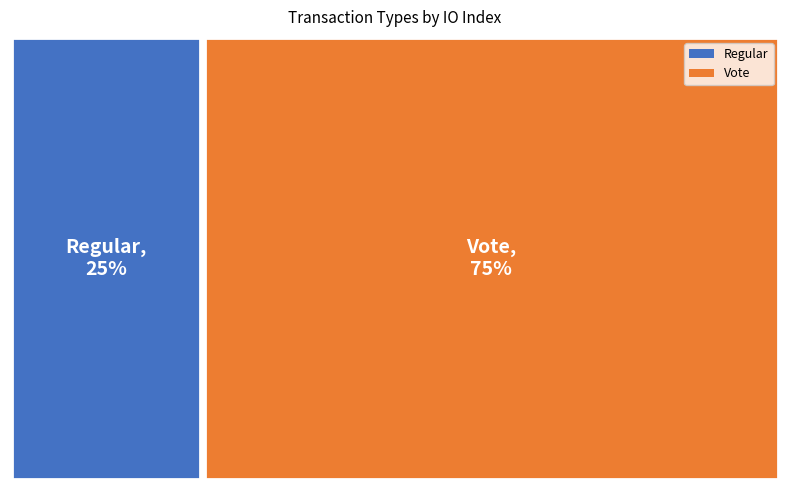

Rank the categories by value from highest to lowest.

Vote, Regular